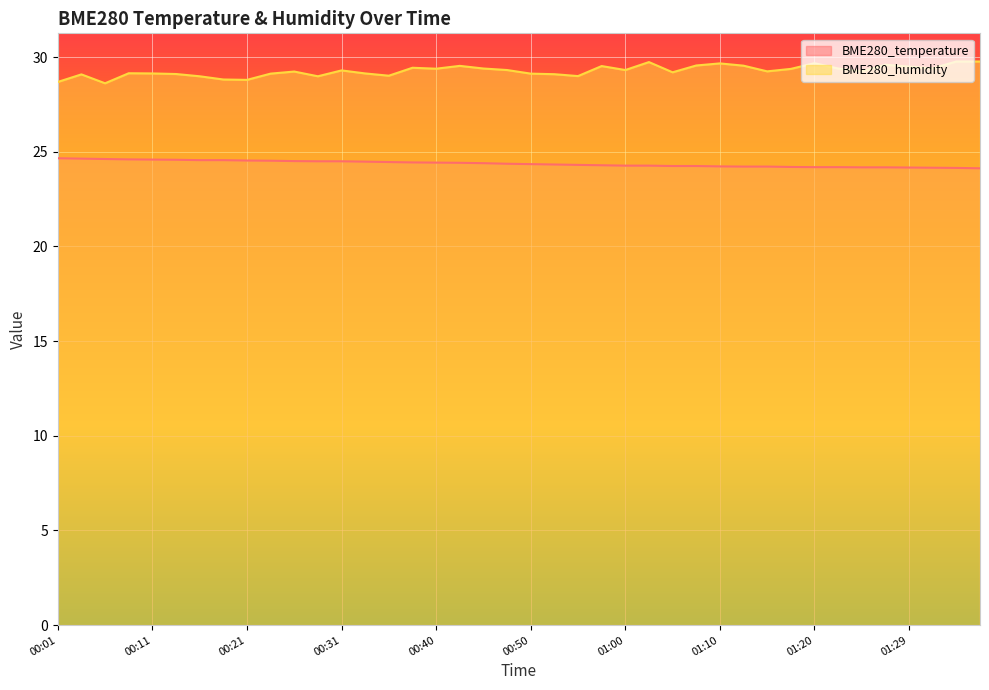

What is the maximum value for BME280_temperature?

24.7